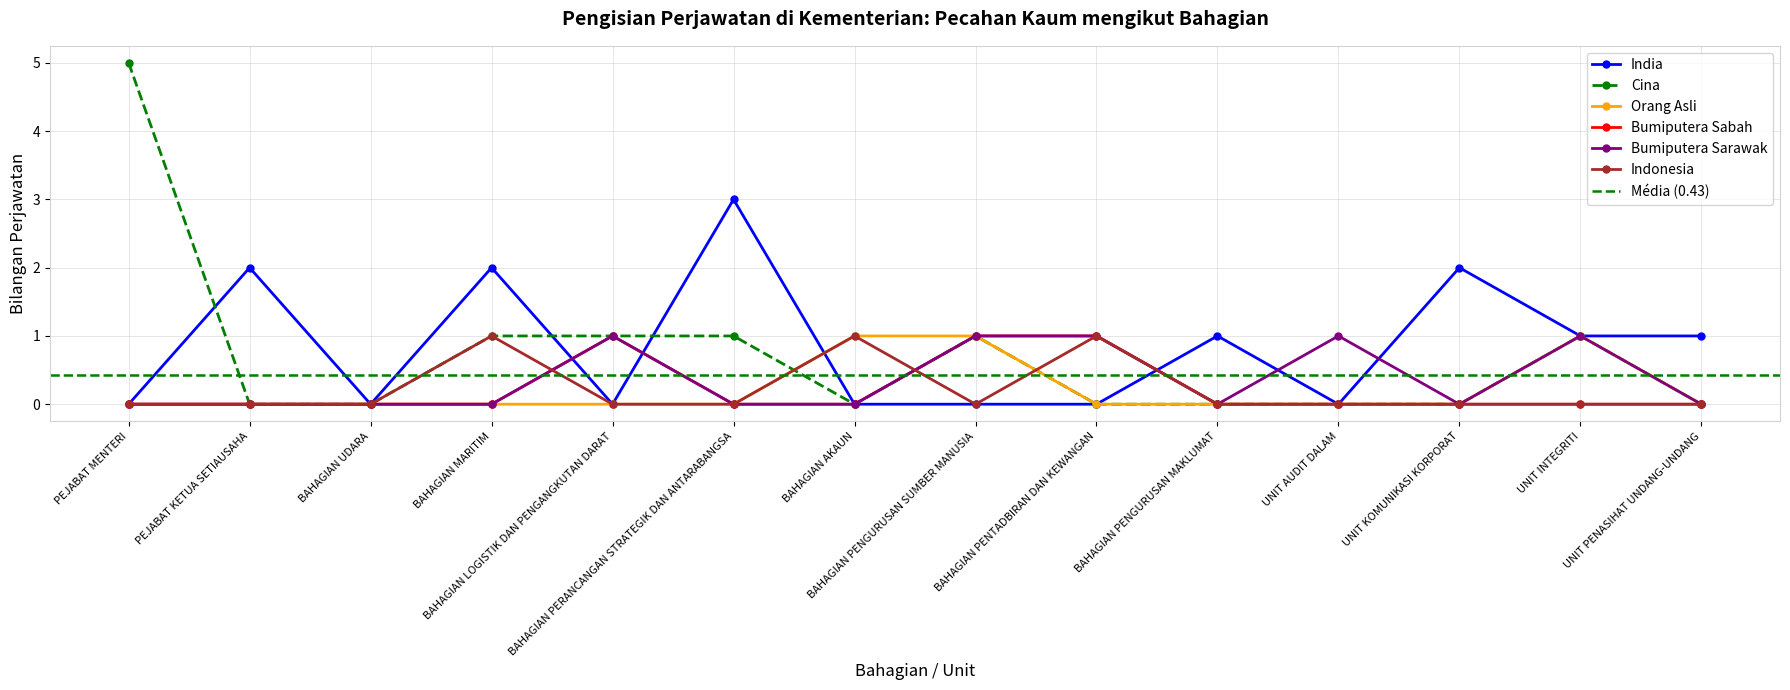

What is the label of the 11th point from the right?

BAHAGIAN MARITIM